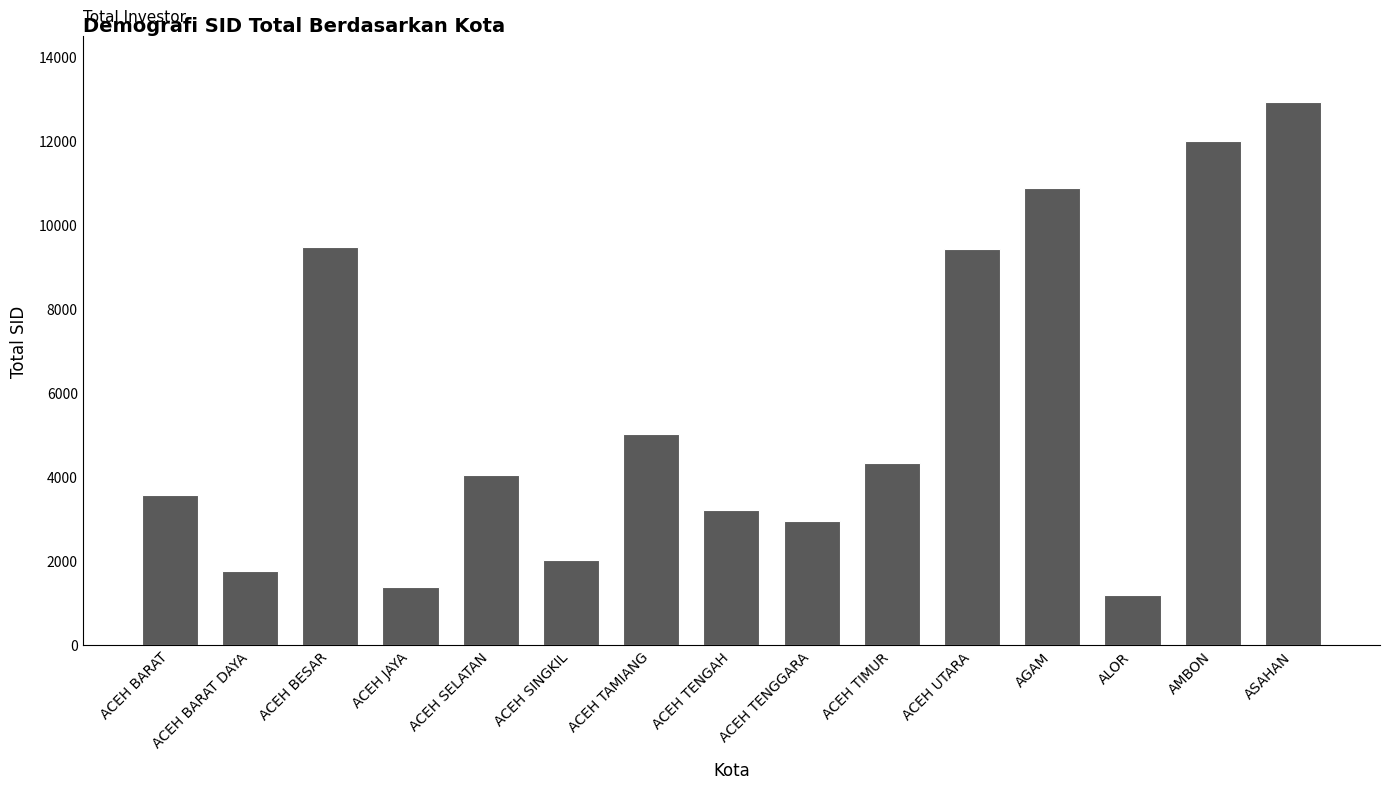

At which category does the chart reach its minimum across all series?

ALOR